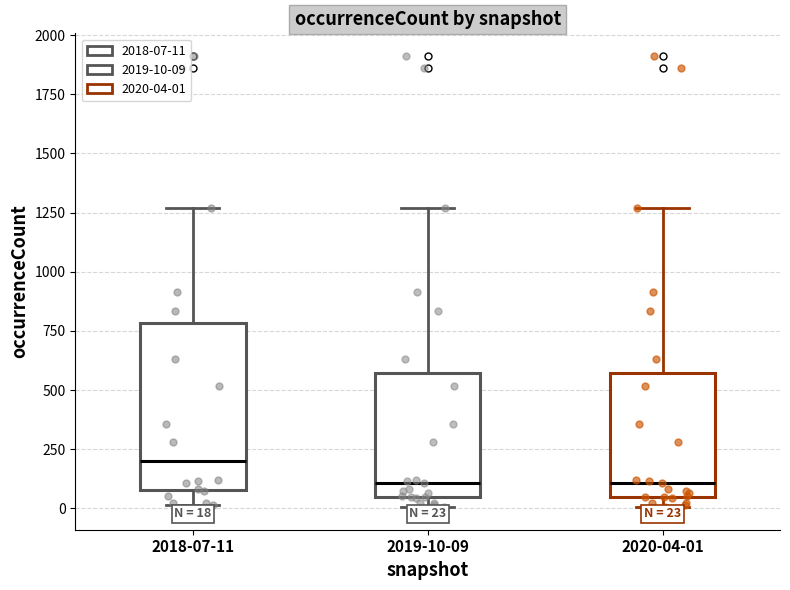

Which box's median line is the highest?

2018-07-11